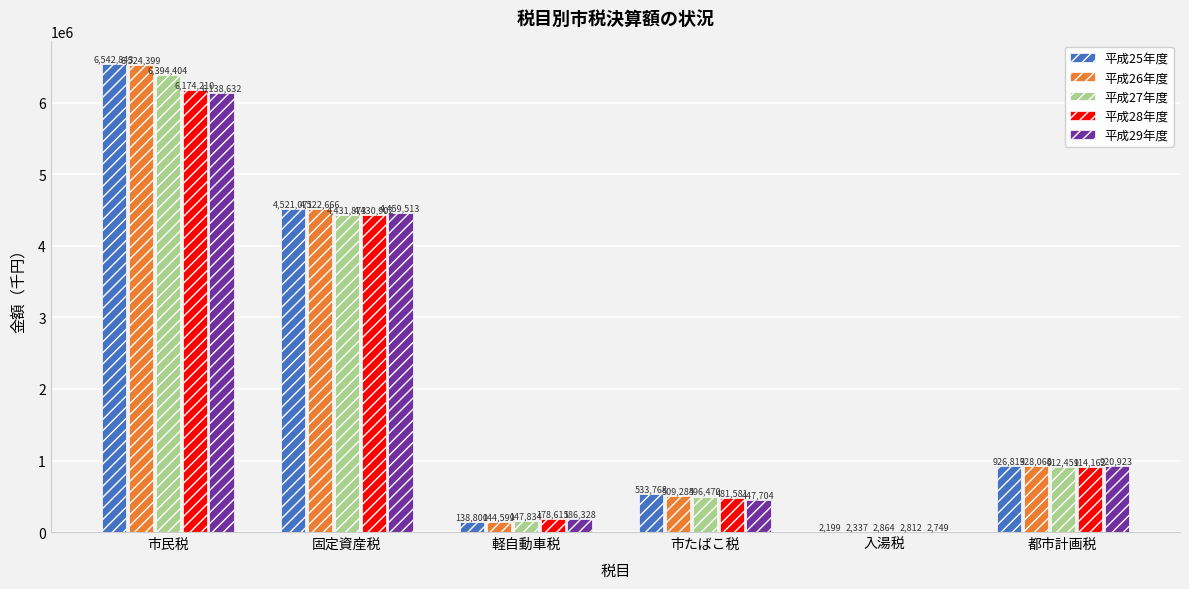

Which category has the highest value in the 平成29年度 series?

市民税